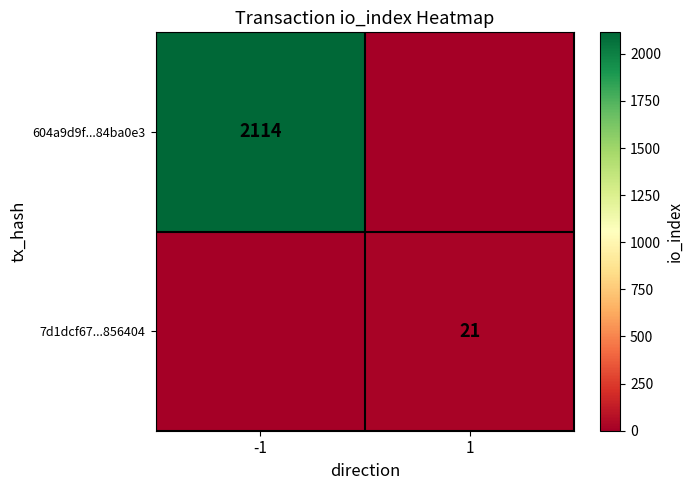

What is the total value across all series at -1?

2114